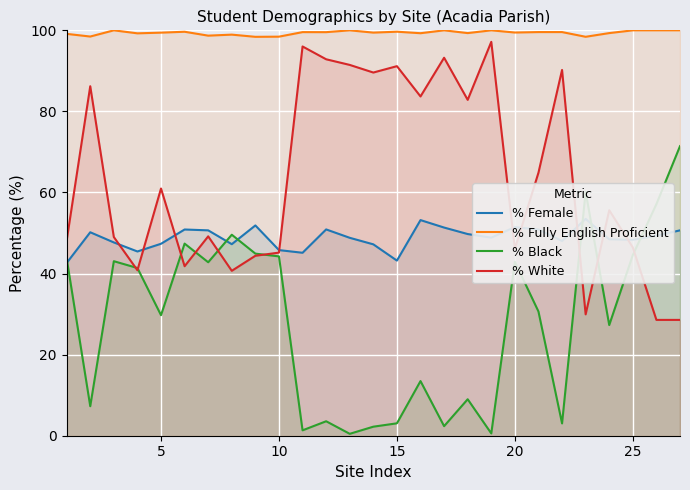

The value of % Black at 20 is 72.0. True or false?

False